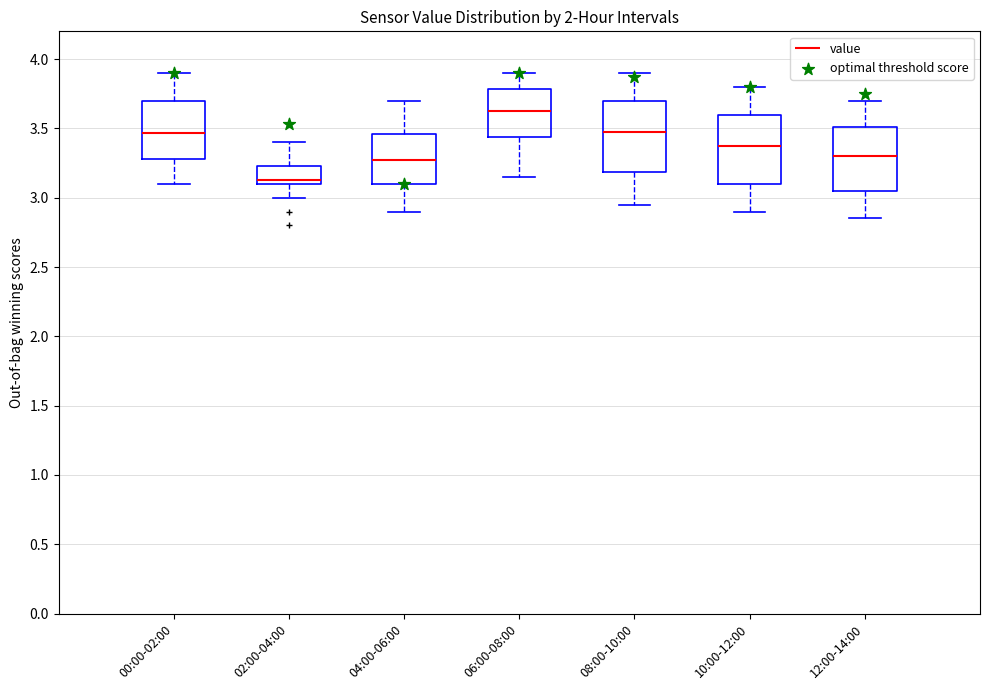

Where does the median line of the box for 04:00-06:00 sit on the y-axis? The values are not printed on the chart, so give them approximately, as read against the axis.

3.30